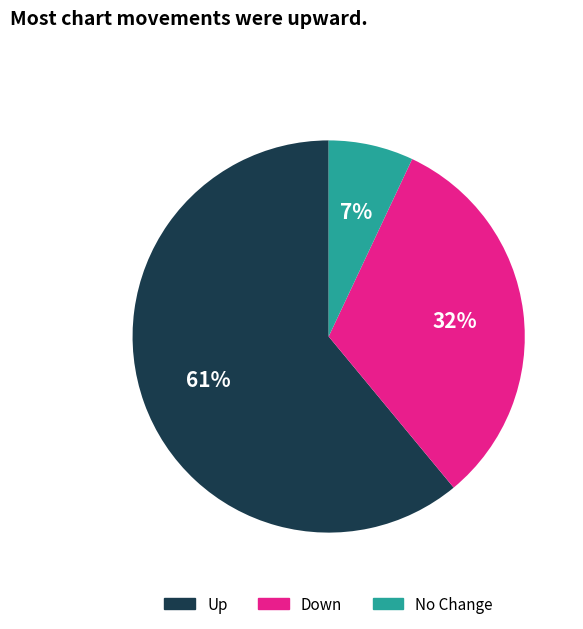

True or false: Down accounts for 32% of the total.

True